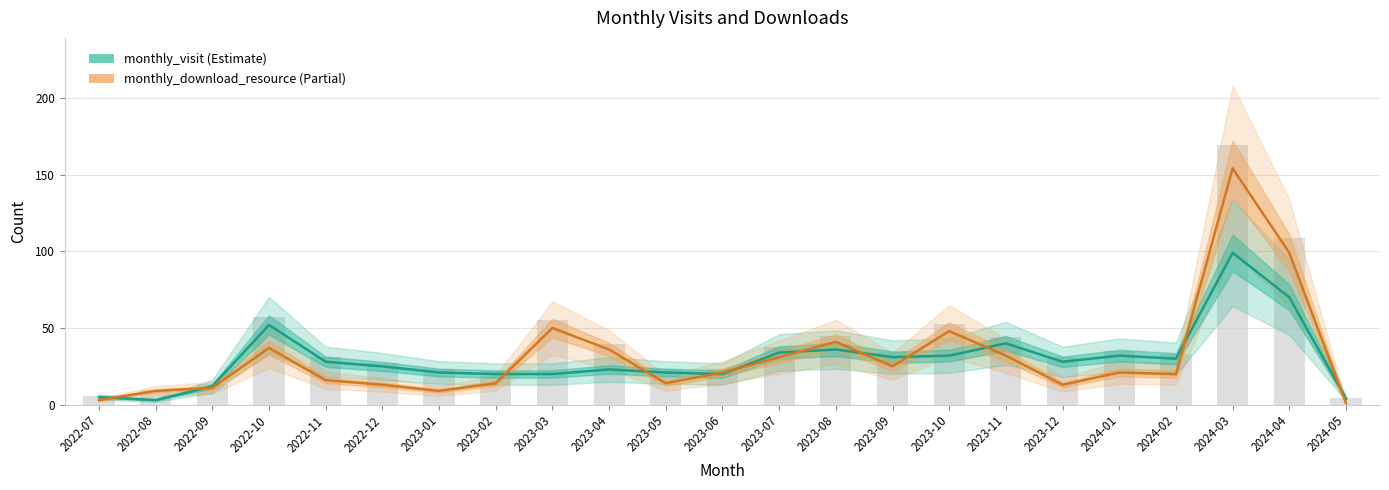

List the labels in order of monthly_visit value, largest first.

2024-03, 2024-04, 2022-10, 2023-11, 2023-08, 2023-07, 2023-10, 2024-01, 2023-09, 2024-02, 2022-11, 2023-12, 2022-12, 2023-04, 2023-01, 2023-05, 2023-02, 2023-03, 2023-06, 2022-09, 2022-07, 2024-05, 2022-08